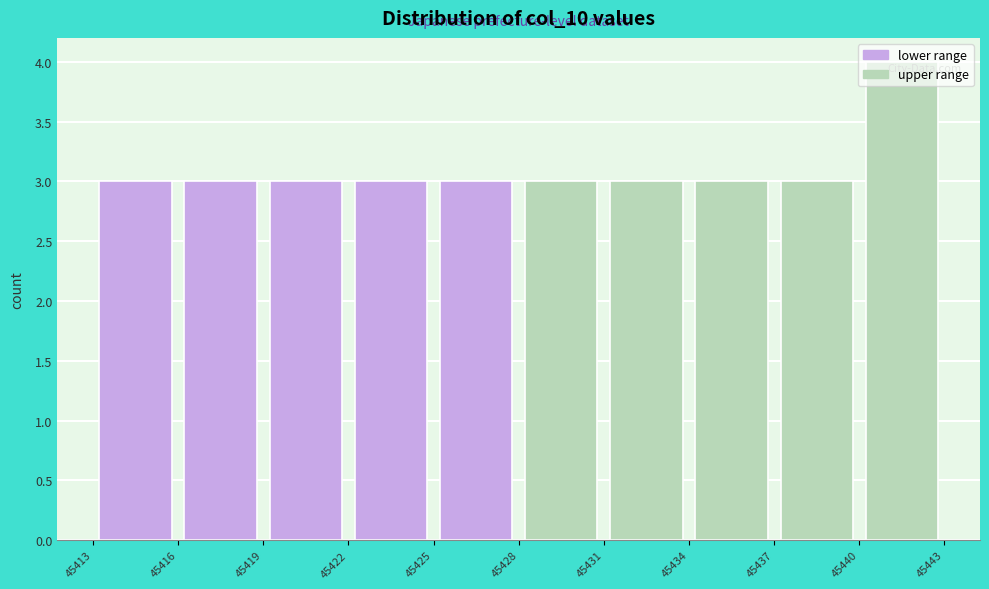

How tall is the bar that spans 45422 to 45425 on the x-axis? The values are not printed on the chart, so give them approximately, as read against the axis.

3